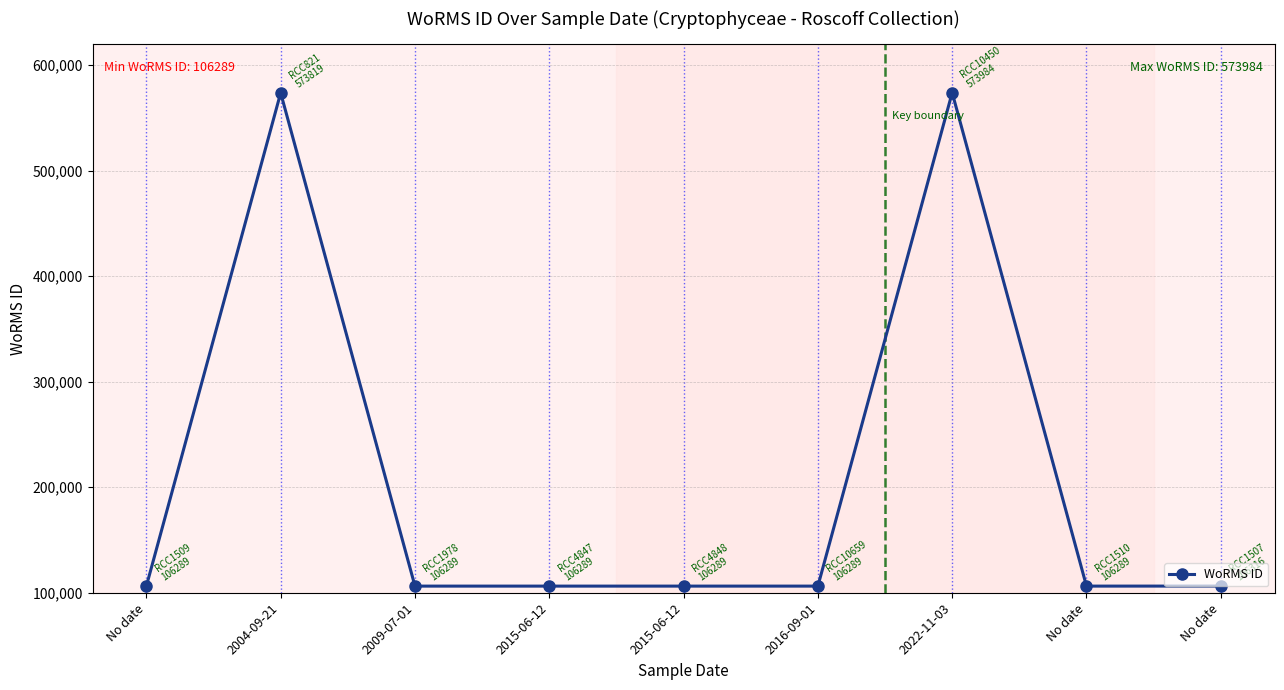

Reading left to right, extract all data points from this chart.

No date=106289	2004-09-21=573819	2009-07-01=106289	2015-06-12=106289	2015-06-12=106289	2016-09-01=106289	2022-11-03=573984	No date=106289	No date=106316